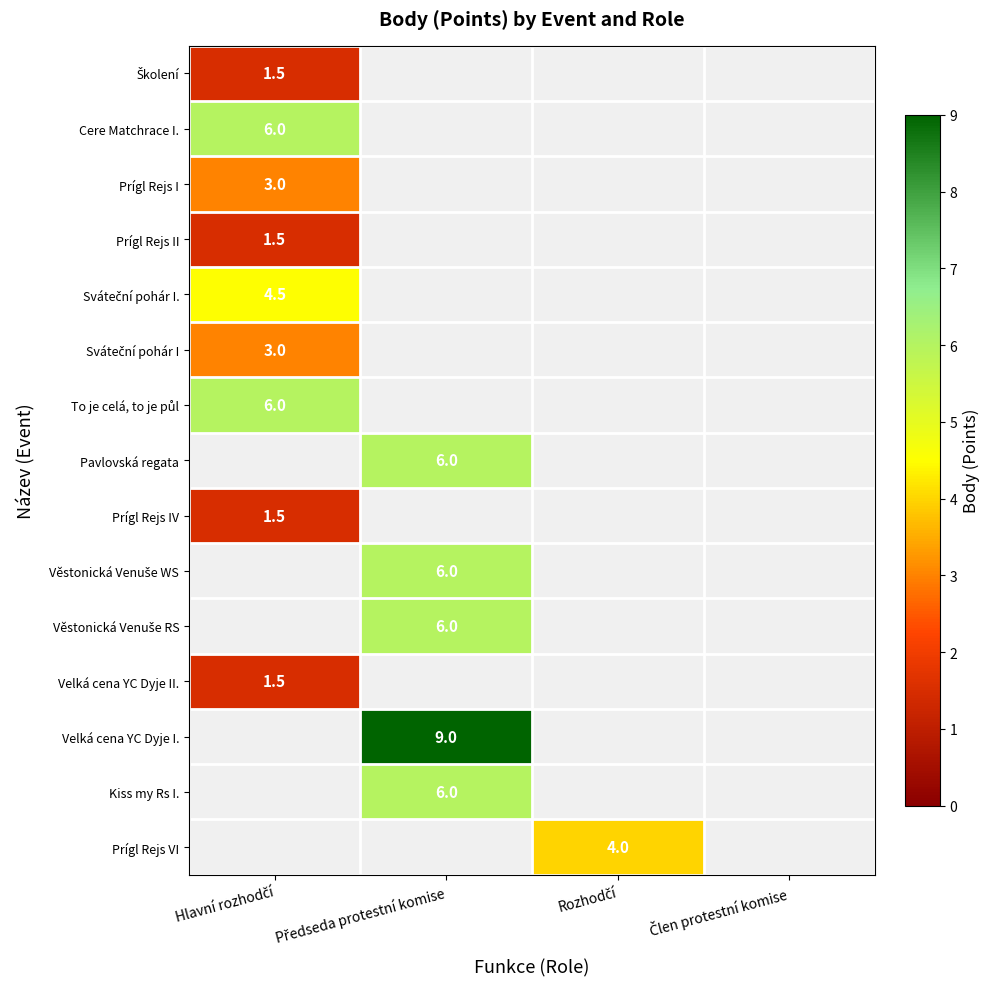

Rank the categories by Cere Matchrace I. value from highest to lowest.

Hlavní rozhodčí, Předseda protestní komise, Rozhodčí, Člen protestní komise